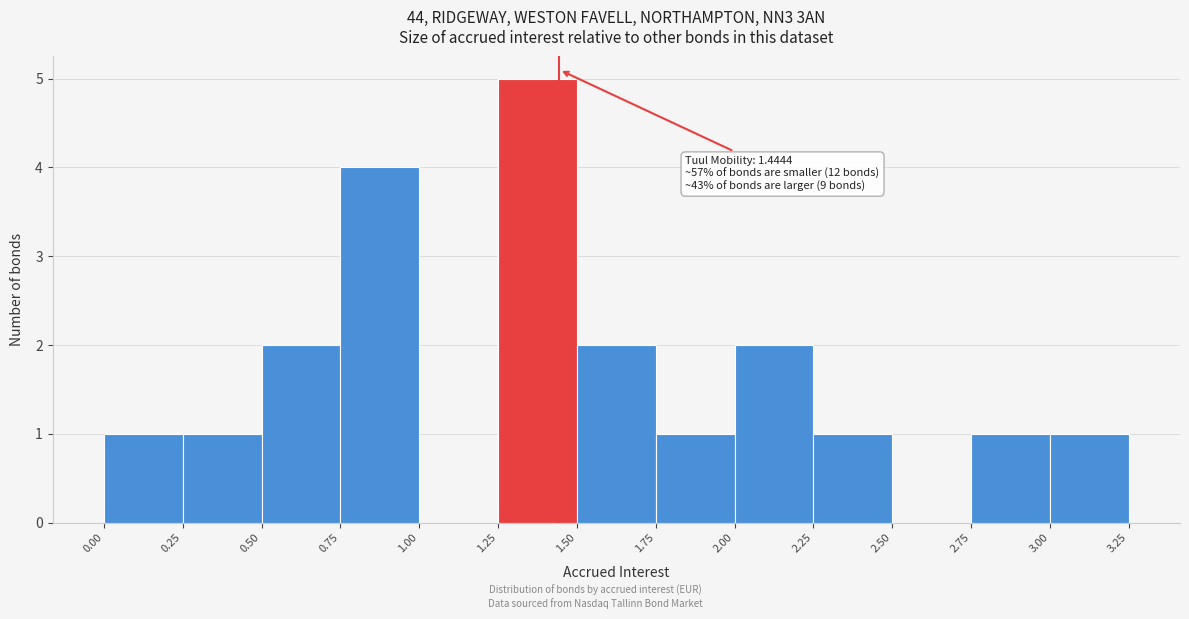

Which range on the x-axis has the tallest bar?

1.25 to 1.50